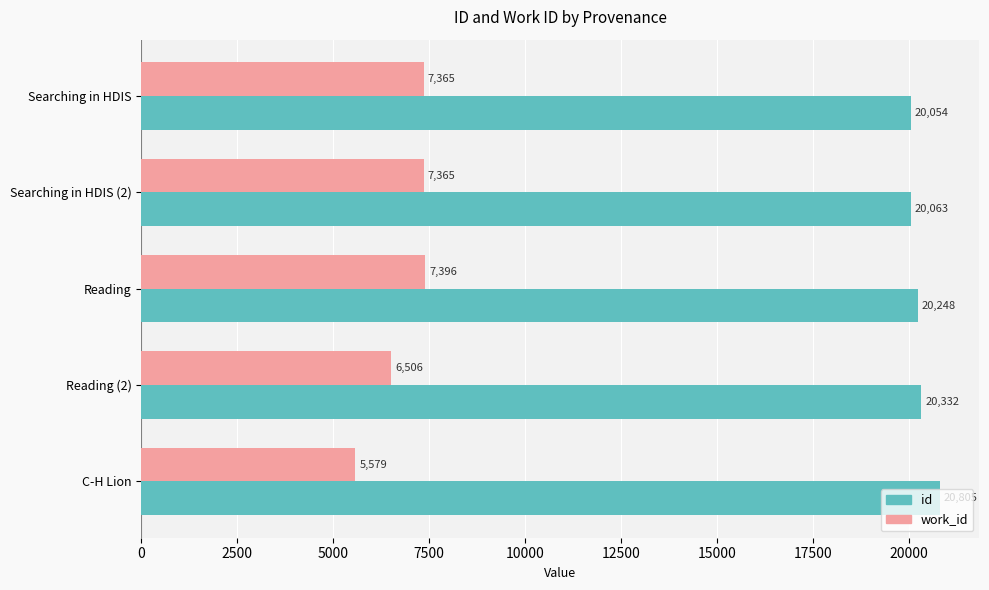

Rank the series by their average value, from lowest to highest.

work_id, id